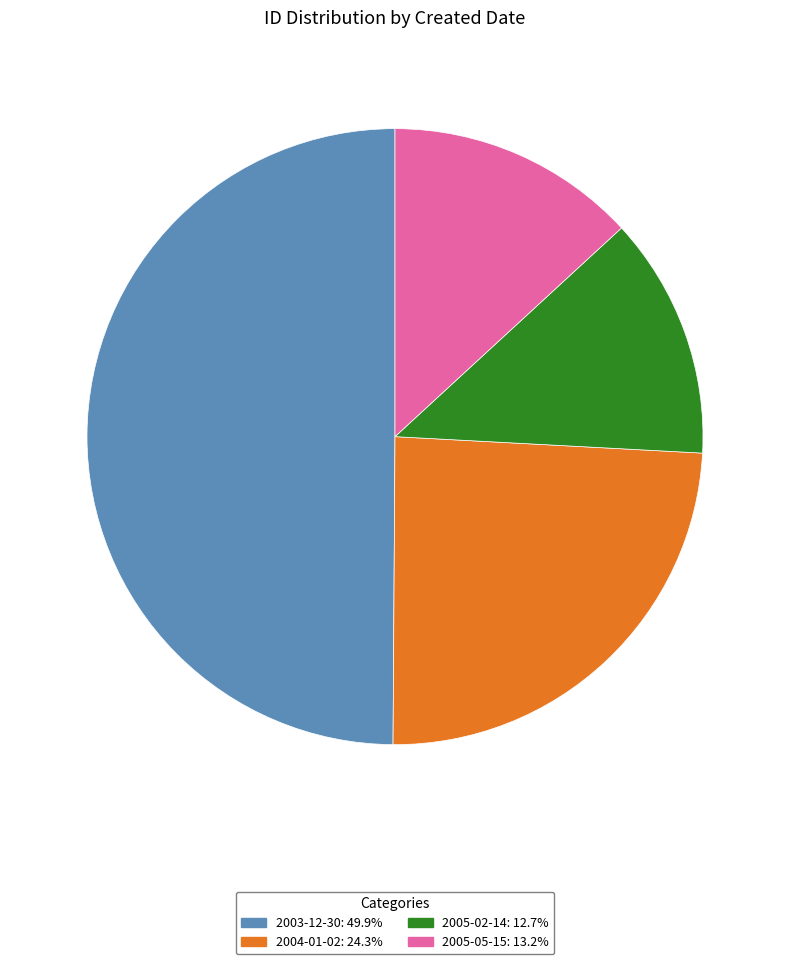

Approximately how many times larger is the value at 2005-05-15: 13.2% compared to 2003-12-30: 49.9%?

0.3